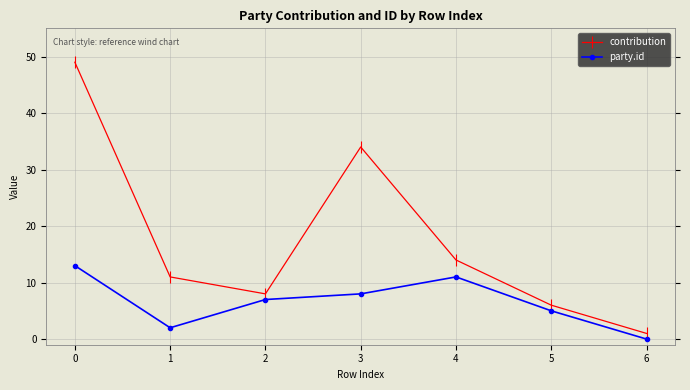

Count the number of data series in this chart.

2